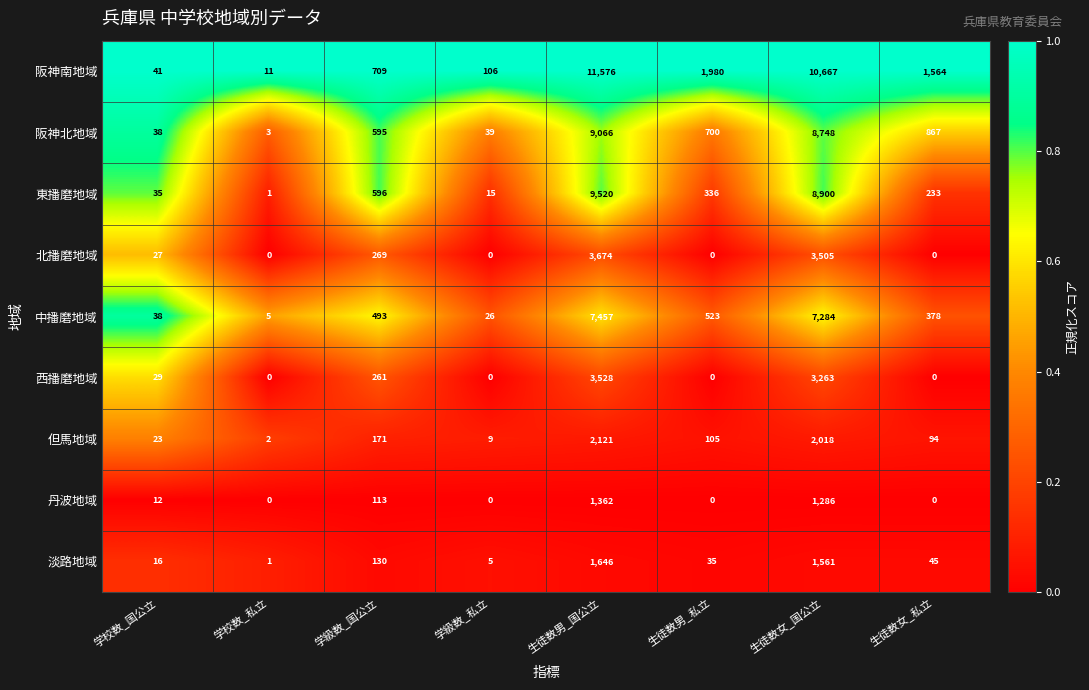

What is the approximate value of 但馬地域 at 学級数_国公立, to the nearest 50?

150